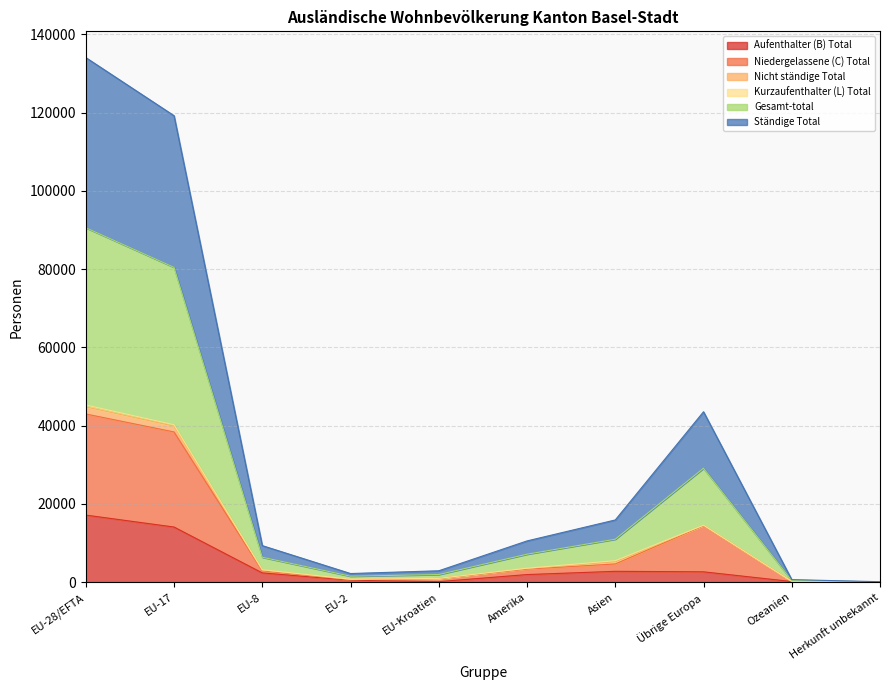

Between EU-2 and EU-Kroatien, which series saw the biggest shift?

Aufenthalter (B) Total